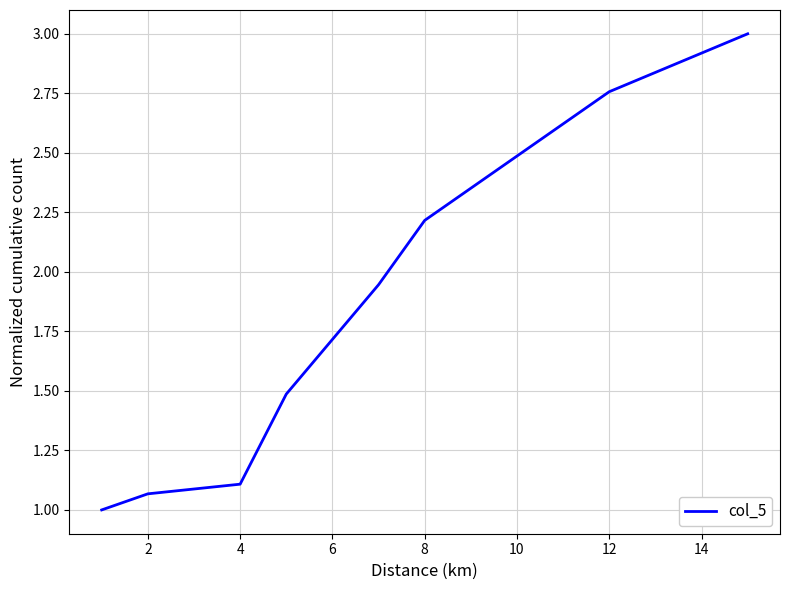

What is the difference between the maximum and minimum values?

2.0